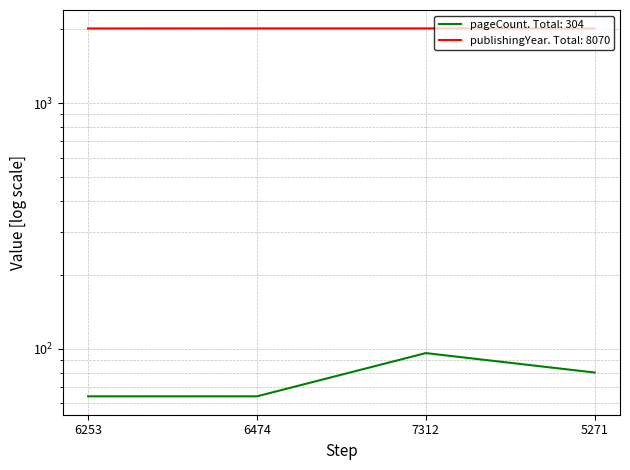

At which label does pageCount reach its peak?

7312